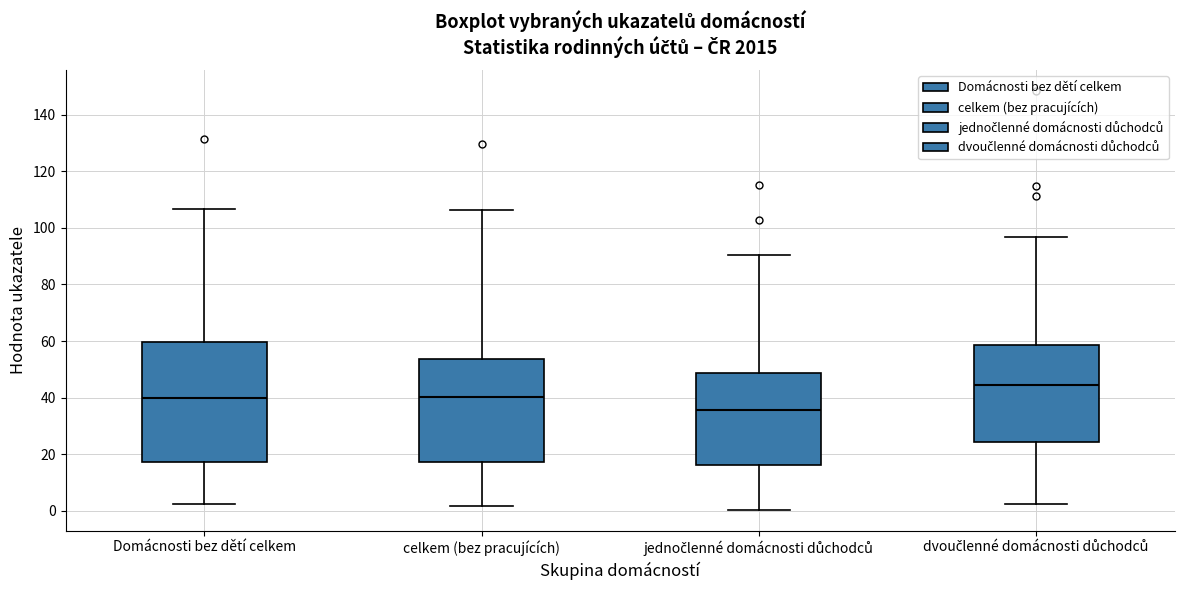

Reading left to right, read every box against the y-axis: the position of its median line, the range the box covers, and the ends of its whiskers. The values are not printed on the chart, so give them approximately, as read against the axis.

Domácnosti bez dětí celkem: median 40, box 18 to 60, whiskers 2 to 106
celkem (bez pracujících): median 40, box 18 to 54, whiskers 2 to 106
jednočlenné domácnosti důchodců: median 36, box 16 to 48, whiskers 0 to 90
dvoučlenné domácnosti důchodců: median 44, box 24 to 58, whiskers 2 to 96